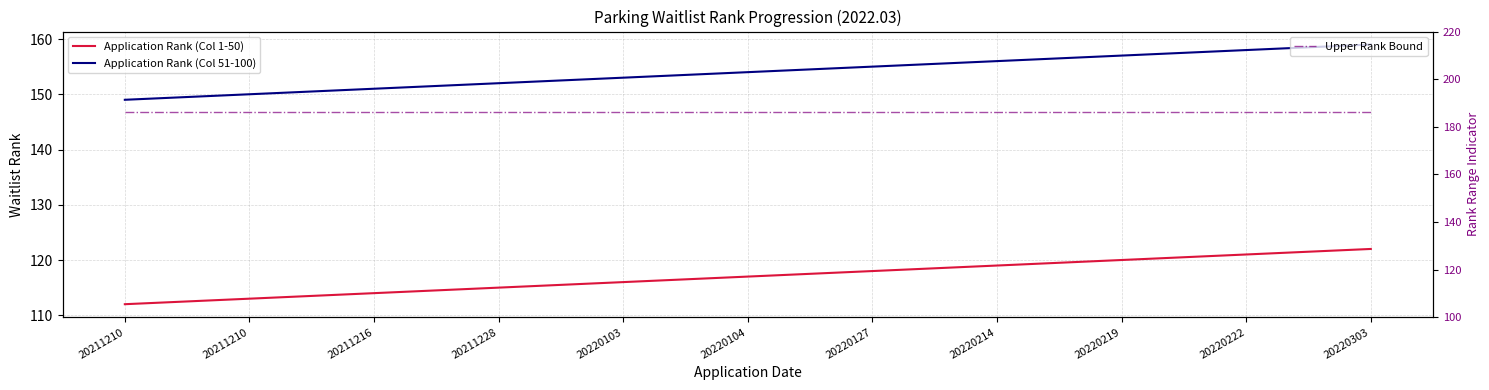

Reading right to left, transcribe all the data shown in this chart.

Application Rank (Col 1-50): 20220303=122	20220222=121	20220219=120	20220214=119	20220127=118	20220104=117	20220103=116	20211228=115	20211216=114	20211210=113	20211210=112
Application Rank (Col 51-100): 20220303=159	20220222=158	20220219=157	20220214=156	20220127=155	20220104=154	20220103=153	20211228=152	20211216=151	20211210=150	20211210=149
Upper Rank Bound: 20220303=186	20220222=186	20220219=186	20220214=186	20220127=186	20220104=186	20220103=186	20211228=186	20211216=186	20211210=186	20211210=186